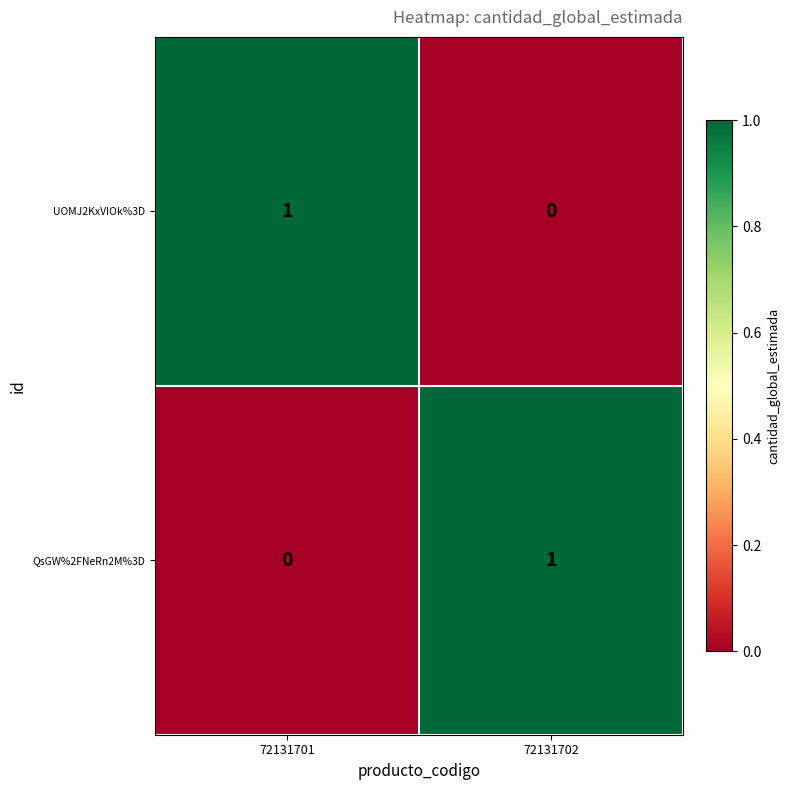

The UOMJ2KxVIOk%3D series shows 0 at 72131702. True or false?

True